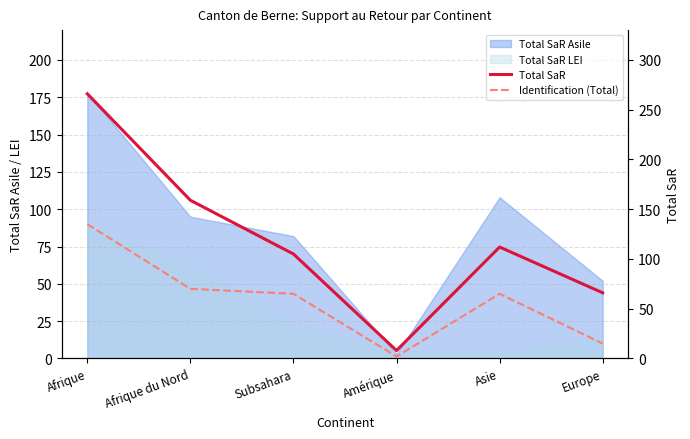

Which series changed the most between Afrique and Asie?

Total SaR